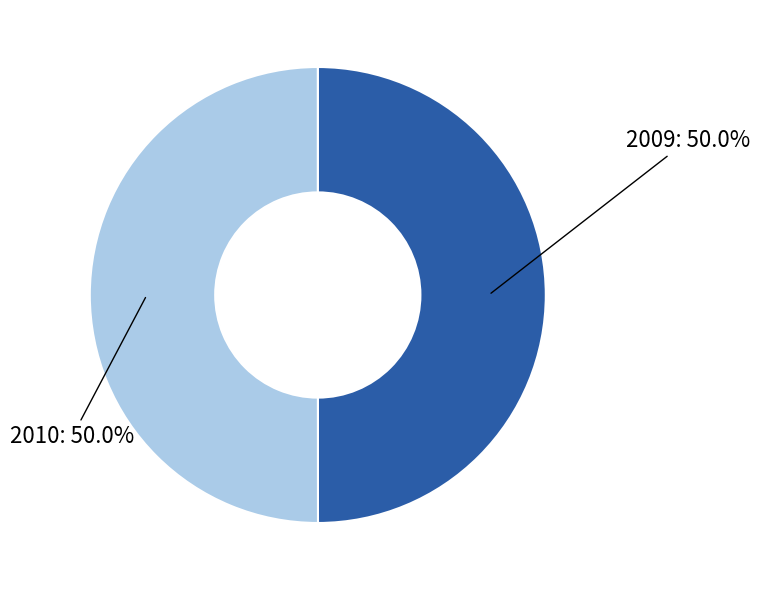

To the nearest percent, what percentage of the pie is 2010?

50%